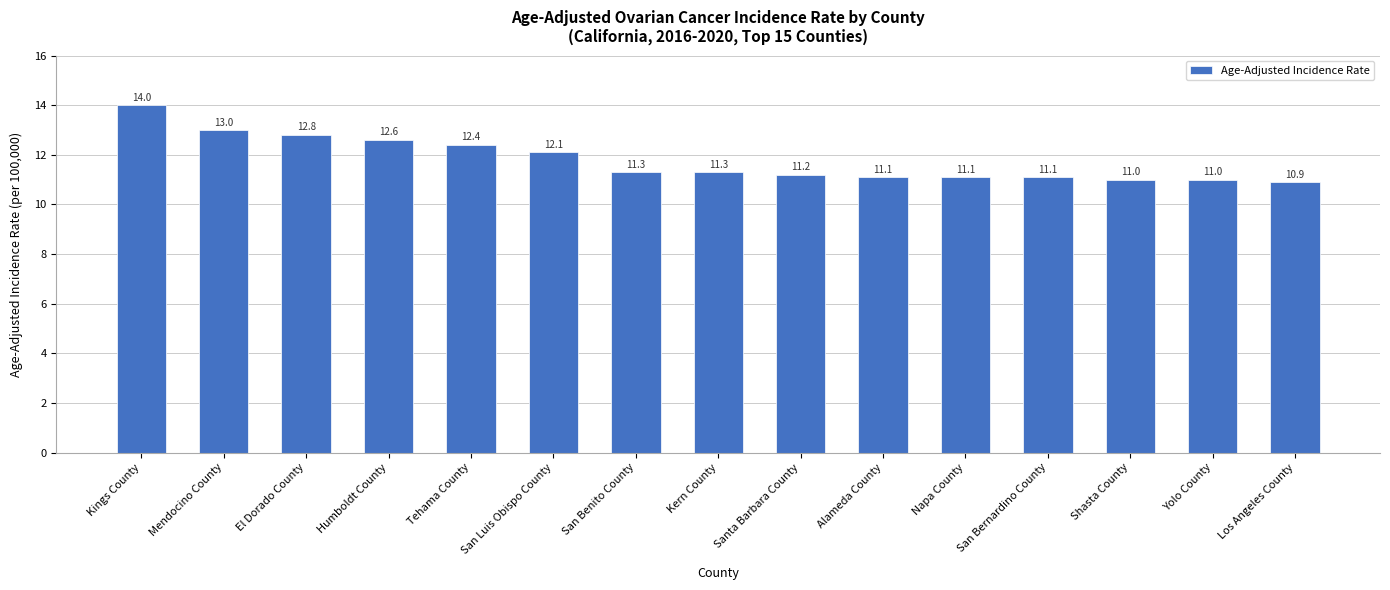

What is the smallest value displayed?

10.9